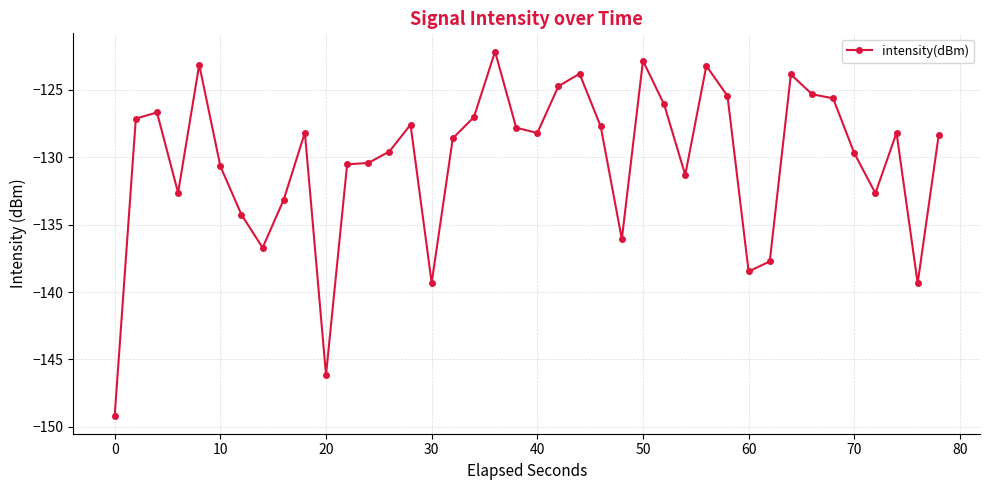

What is the average value?

-130.2